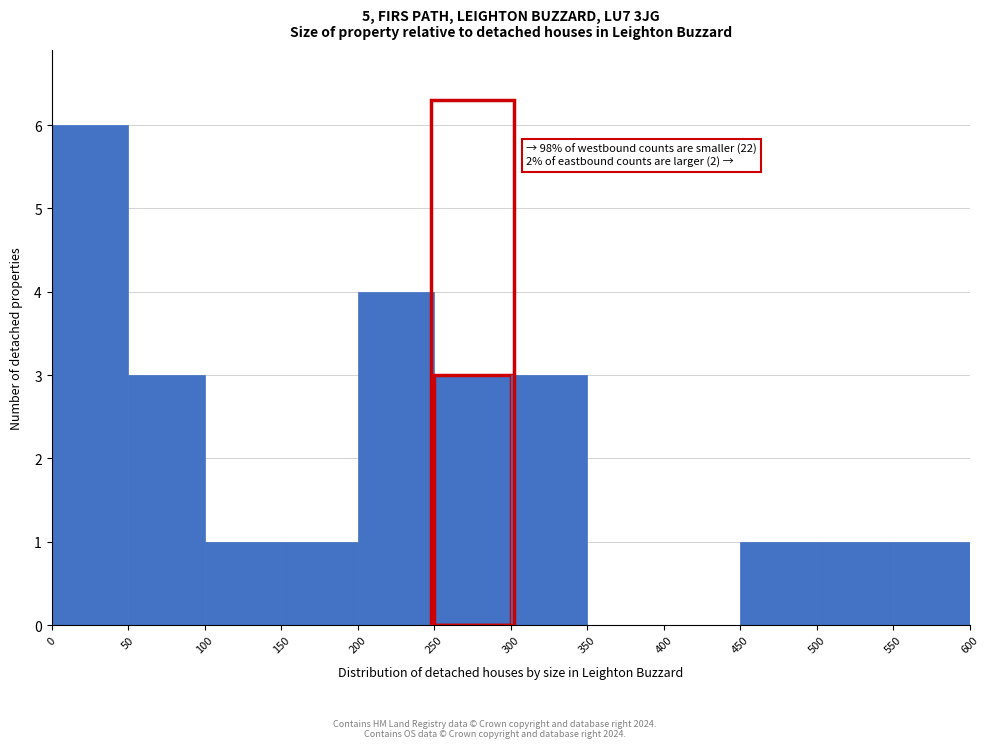

Which range on the x-axis has the tallest bar?

0 to 50